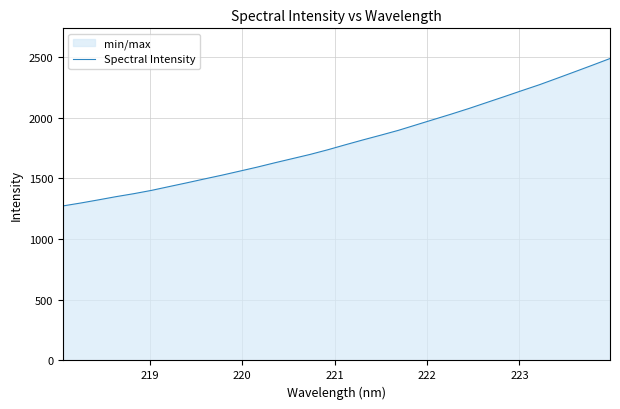

What is the difference between the maximum and minimum values?

1215.0